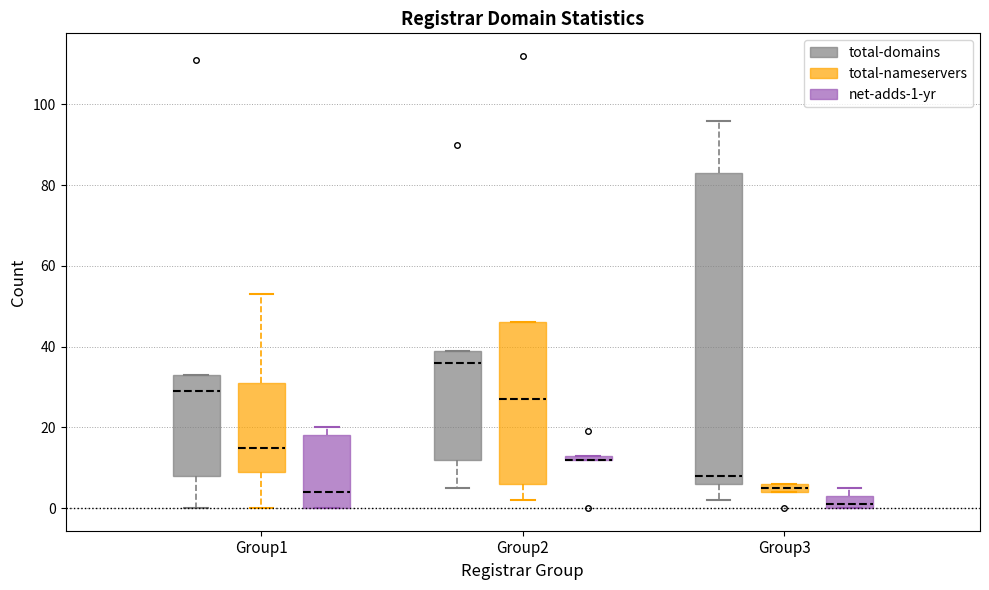

Which box is the tallest, from its lower edge to its upper edge?

Group3 (total-domains)